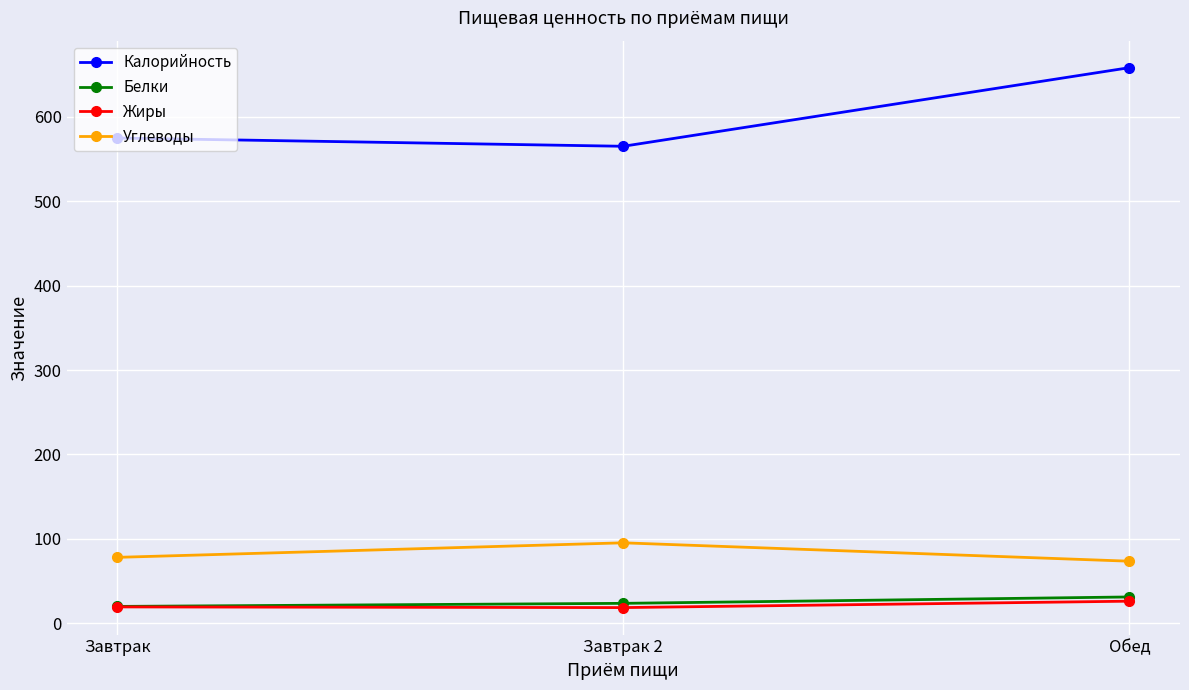

How many data points in Белки are less than 23?

1